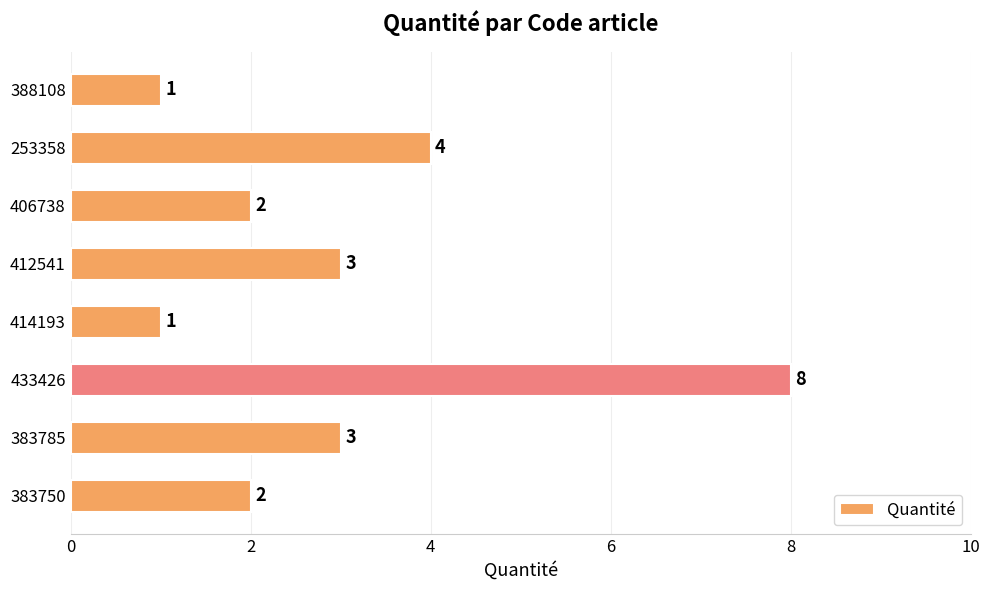

What is the greatest value displayed?

8